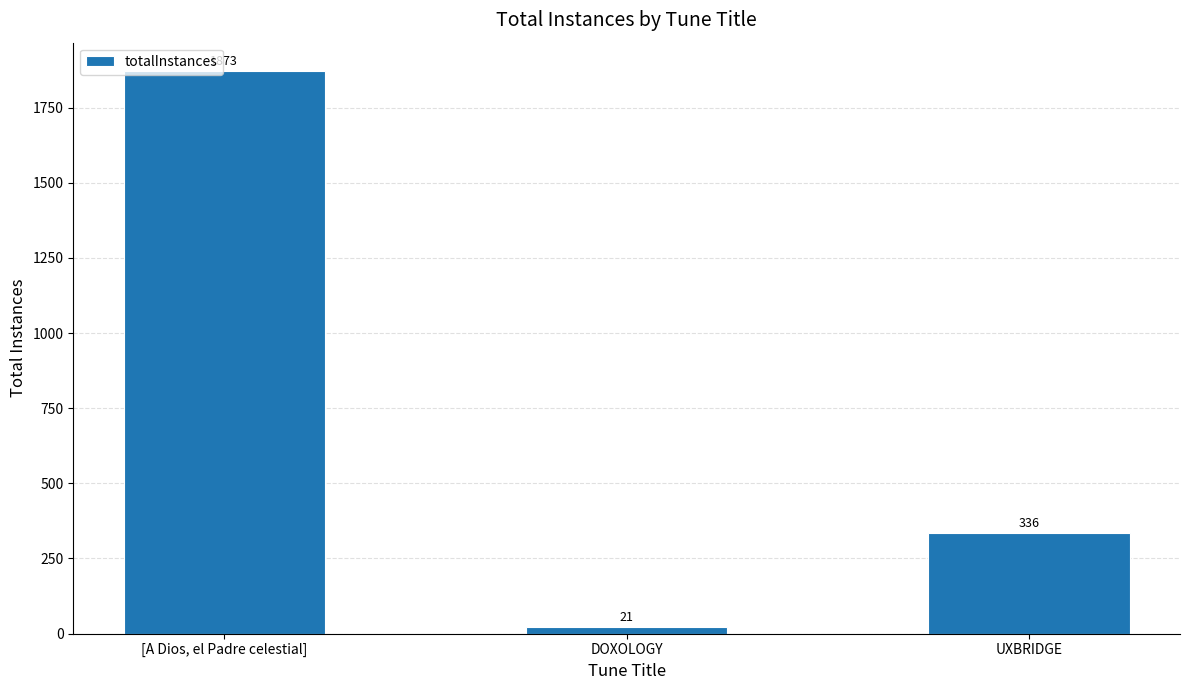

Reading right to left, what are all the values shown in this chart?

336	21	1873